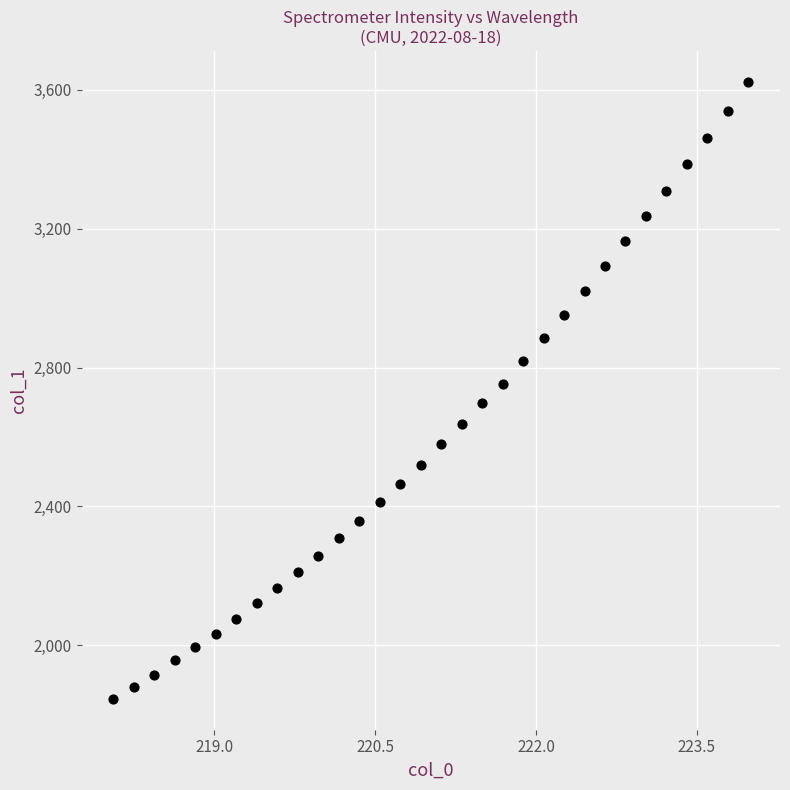

What is the range of X values (max minus min)?

5.9